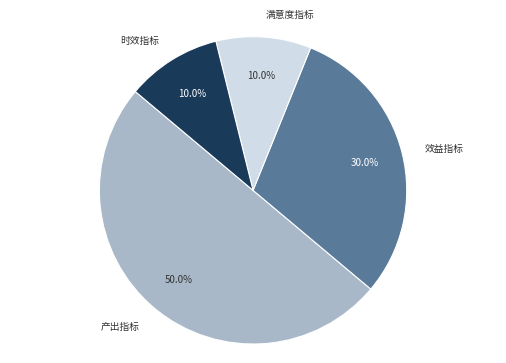

Is there any slice that represents more than half of the pie?

No